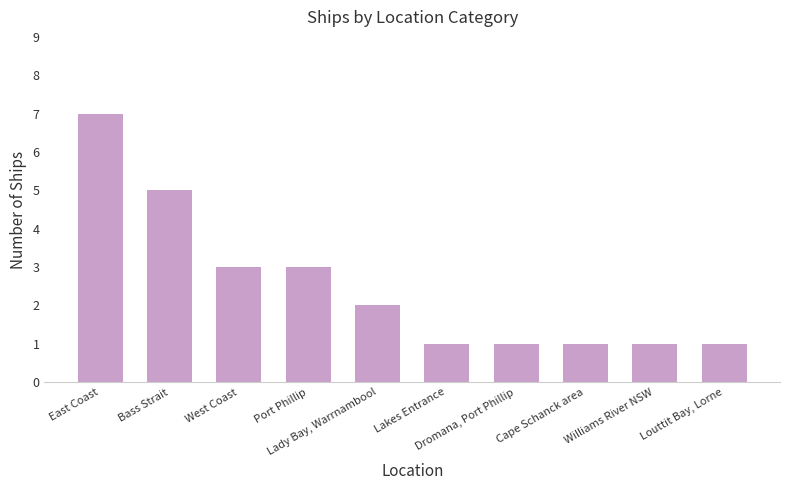

Count the number of data series in this chart.

1